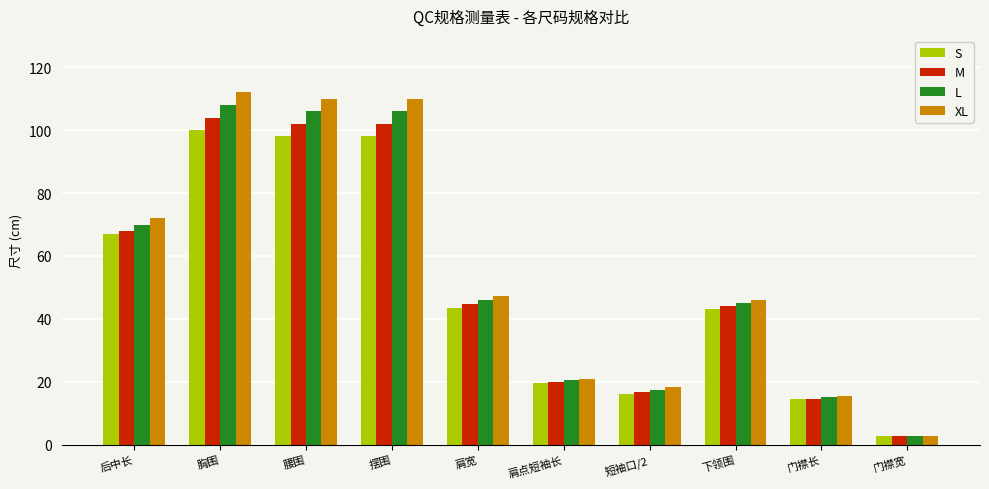

Reading left to right, extract all data points from this chart.

S: 后中长=67.0	胸围=100.0	腰围=98.0	摆围=98.0	肩宽=43.6	肩点短袖长=19.5	短袖口/2=16.1	下领围=43.0	门襟长=14.5	门襟宽=2.7
M: 后中长=68.0	胸围=104.0	腰围=102.0	摆围=102.0	肩宽=44.8	肩点短袖长=20.0	短袖口/2=16.8	下领围=44.0	门襟长=14.5	门襟宽=2.7
L: 后中长=70.0	胸围=108.0	腰围=106.0	摆围=106.0	肩宽=46.0	肩点短袖长=20.5	短袖口/2=17.5	下领围=45.0	门襟长=15.0	门襟宽=2.7
XL: 后中长=72.0	胸围=112.0	腰围=110.0	摆围=110.0	肩宽=47.2	肩点短袖长=21.0	短袖口/2=18.2	下领围=46.0	门襟长=15.5	门襟宽=2.7